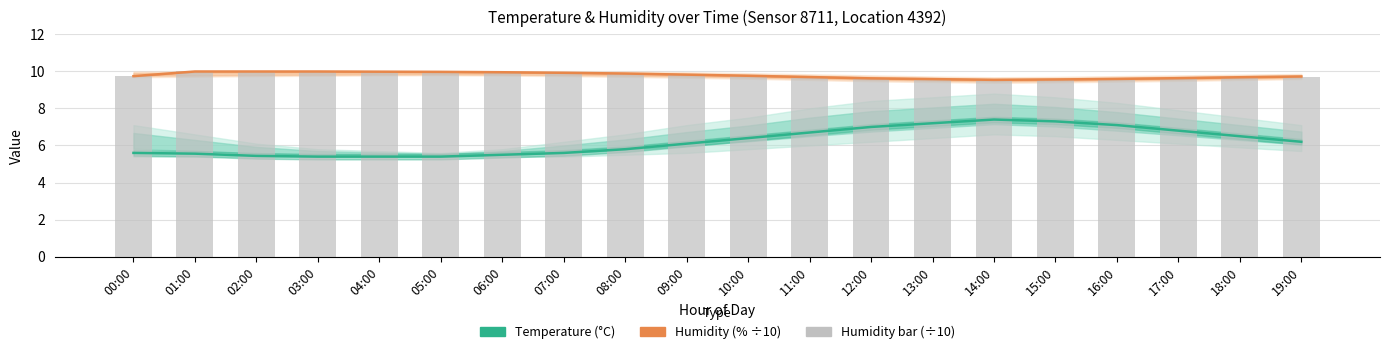

What is the difference between the temperature values at 04:00 and 13:00?

1.8